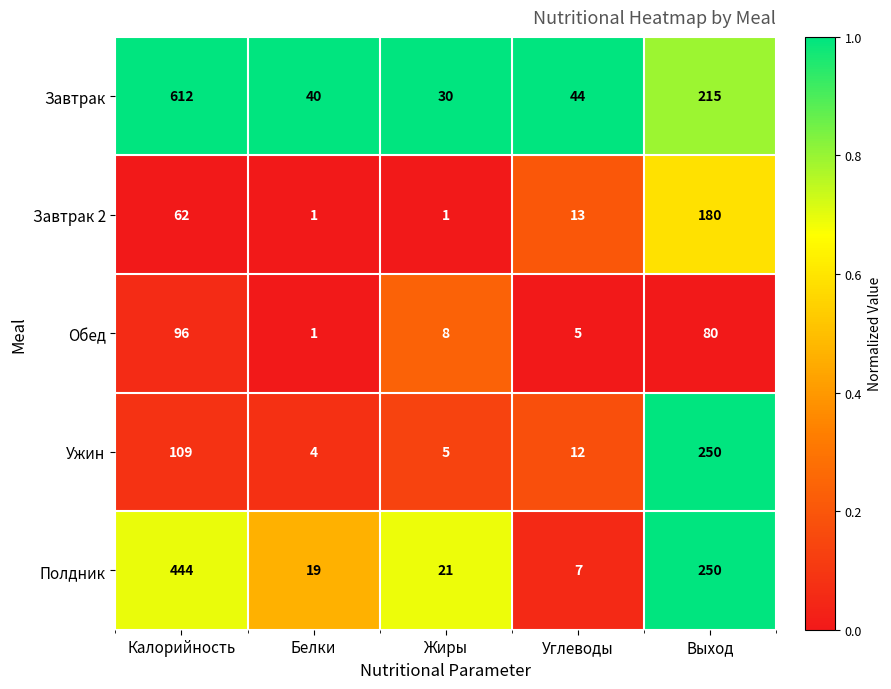

Where does the Обед series first go above 8?

Калорийность